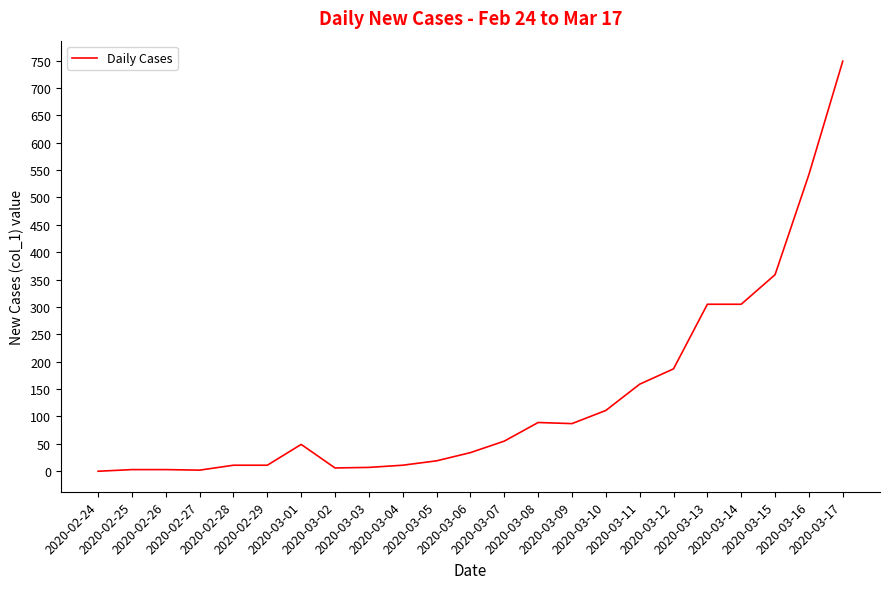

What is the greatest value displayed?

749